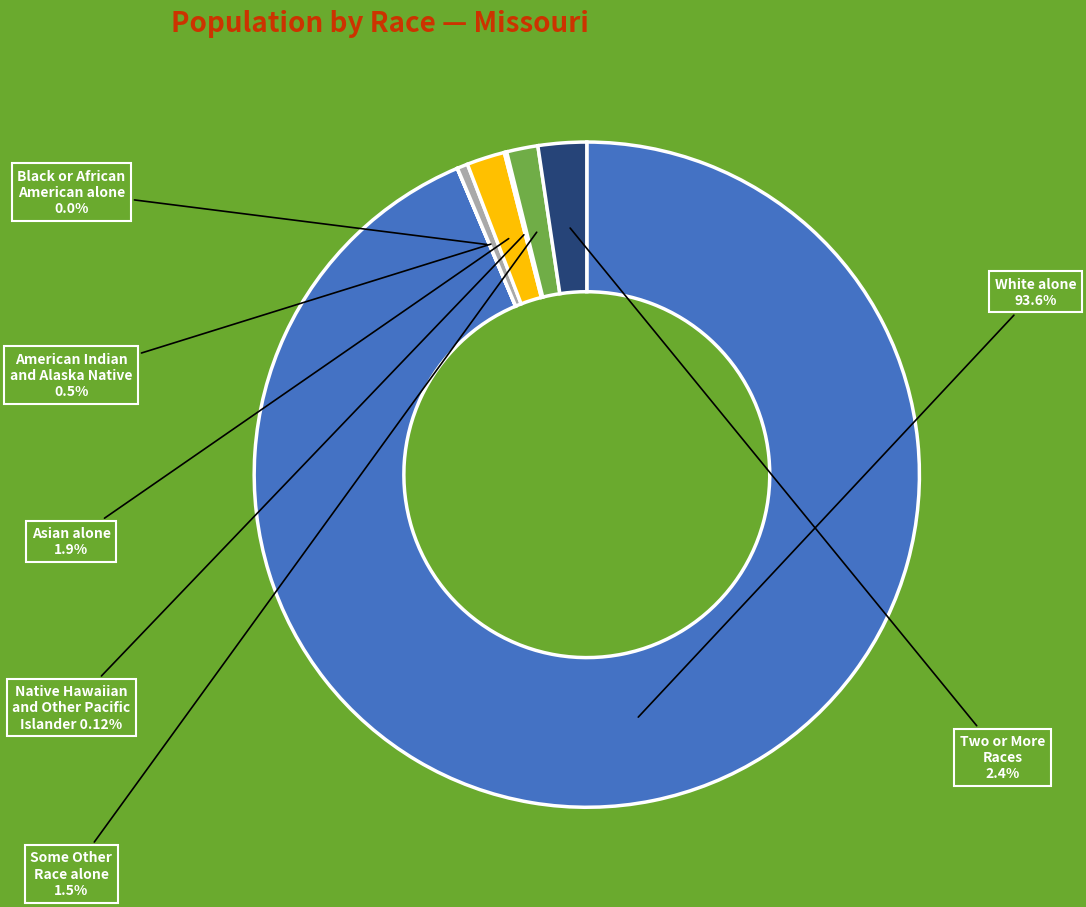

Does any single category account for the majority?

Yes